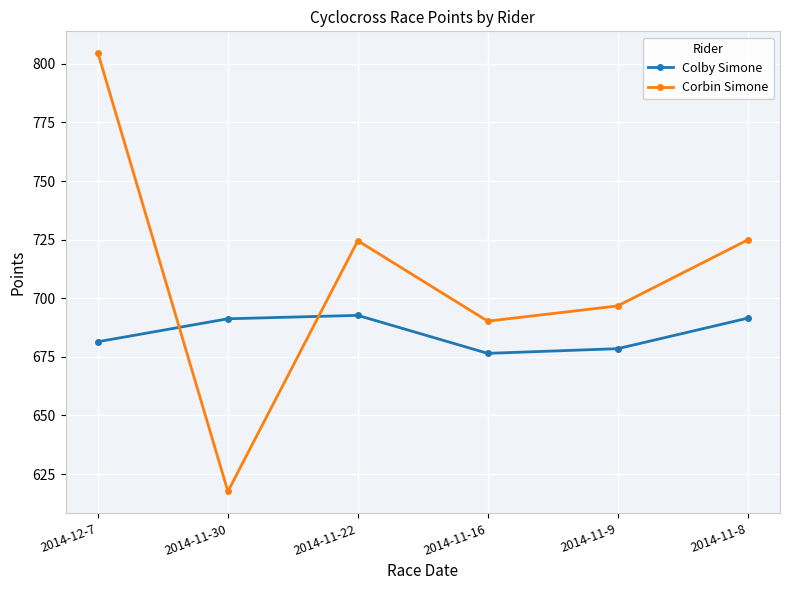

What is the label of the 4th point from the right?

2014-11-22